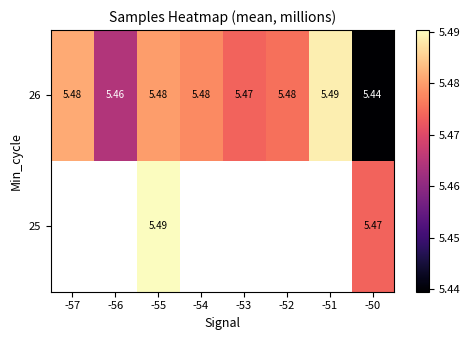

At which category does the chart reach its minimum across all series?

-50